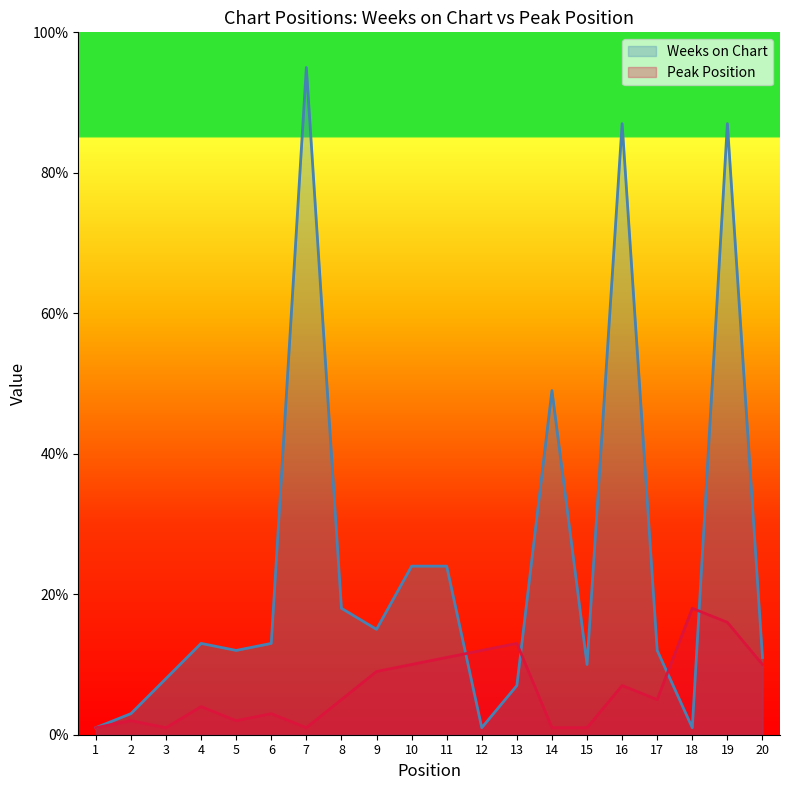

What is the value of the Peak Position point at the 9th from the left?

9